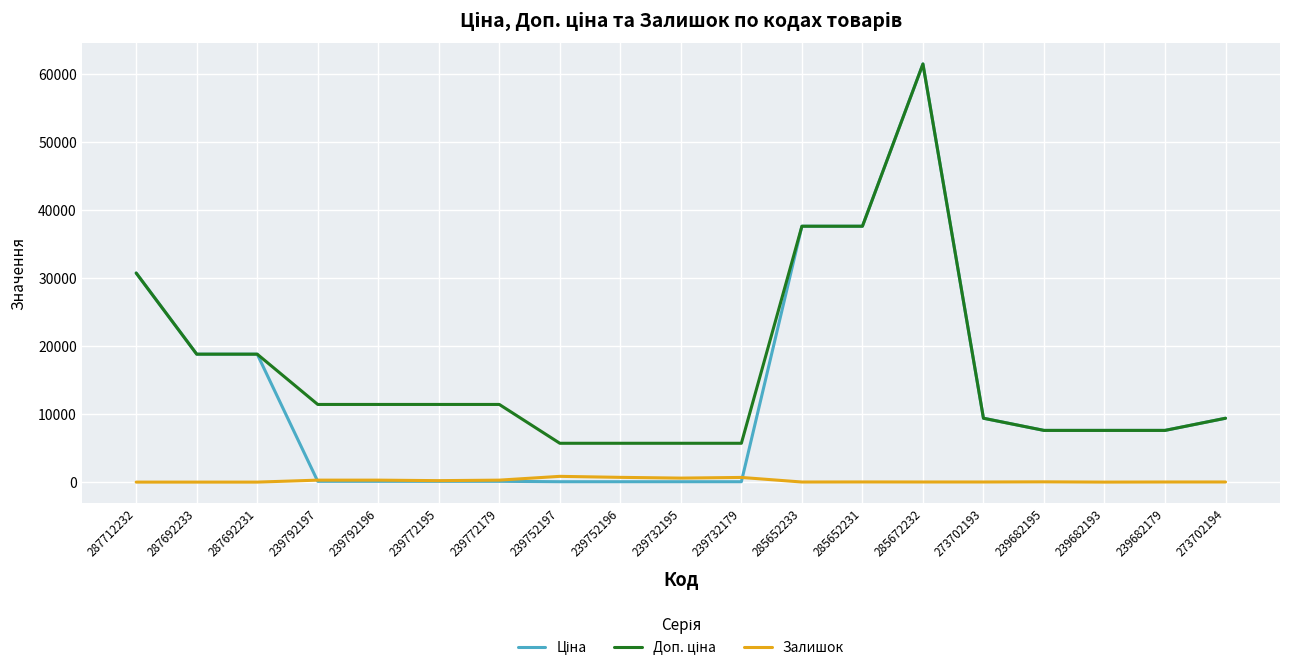

At which category is the sum across all series the highest?

285672232